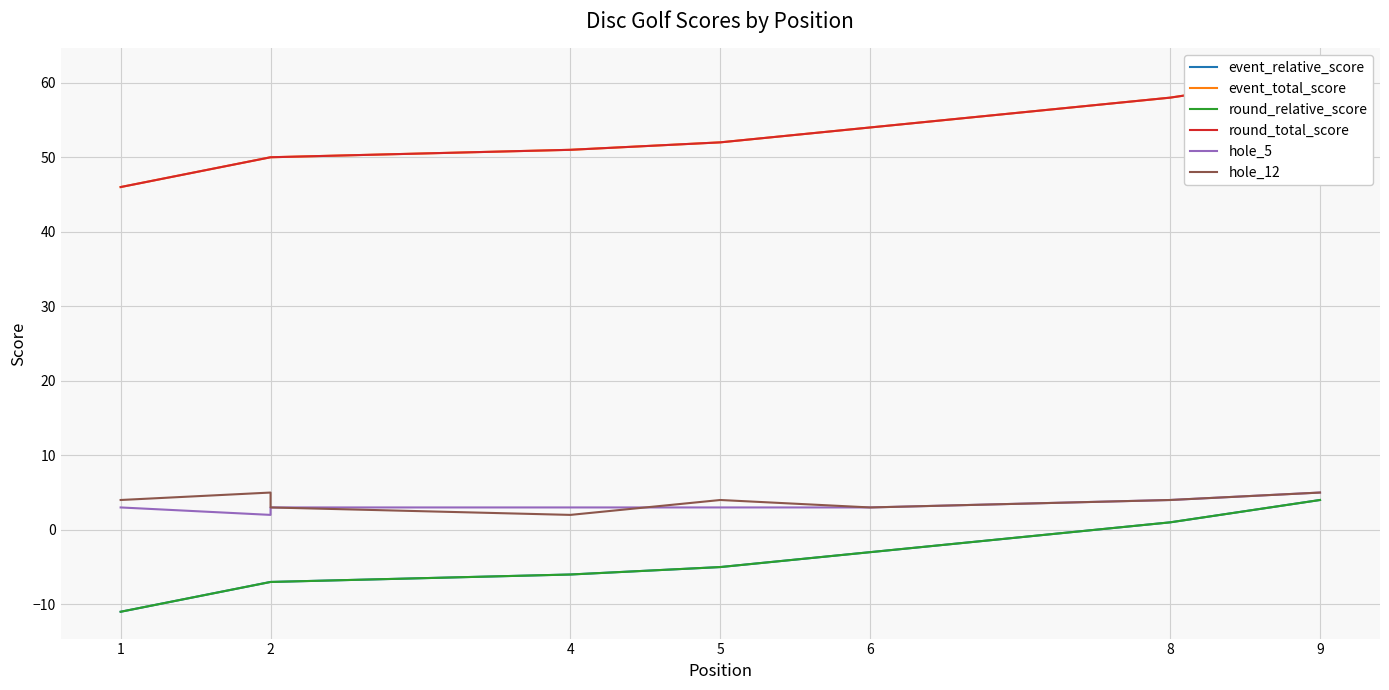

What is the difference between the highest and lowest values at 9?

57